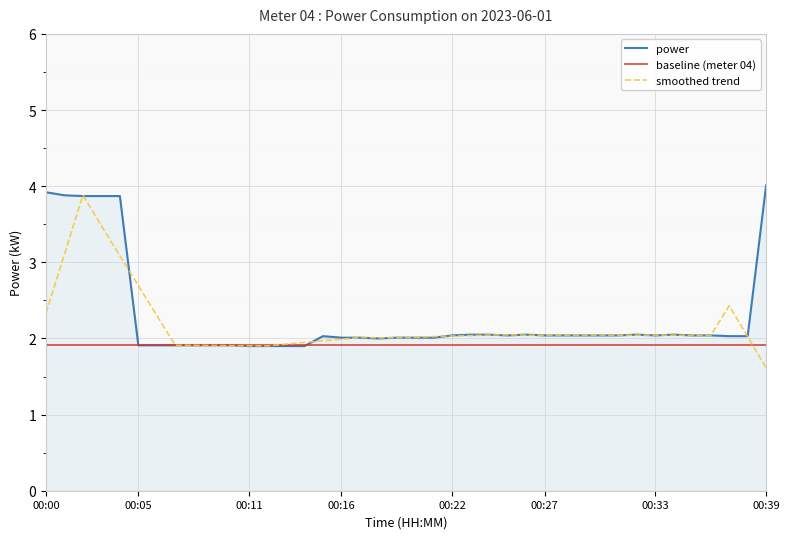

What is the maximum value for baseline (meter 04)?

1.9